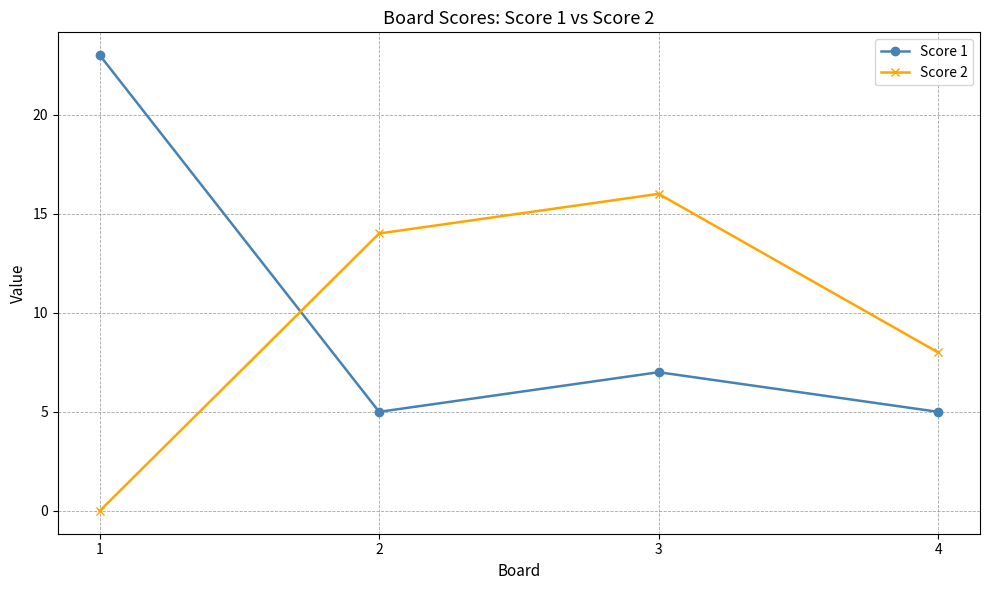

Rank the series at 4 from highest to lowest value.

Score 2, Score 1